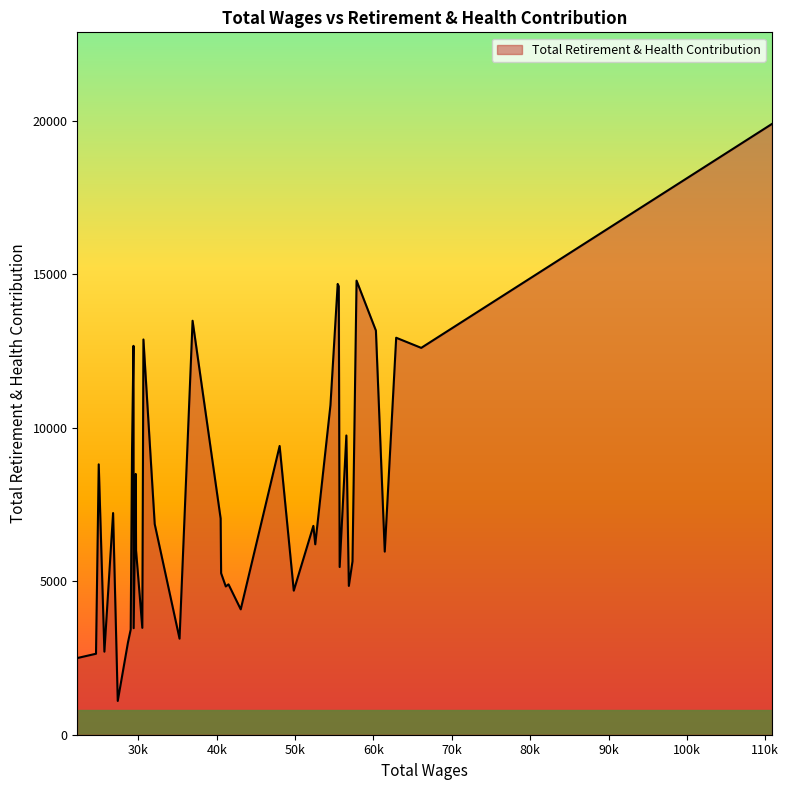

What is the maximum value shown in the chart?

19906